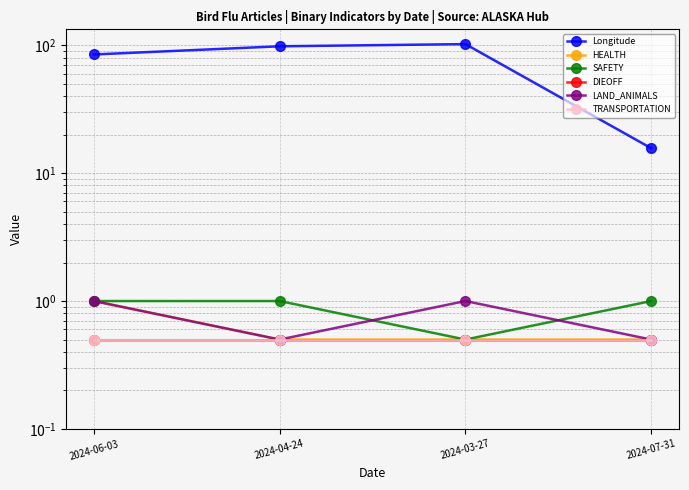

What is the sum of all TRANSPORTATION values?

2.0